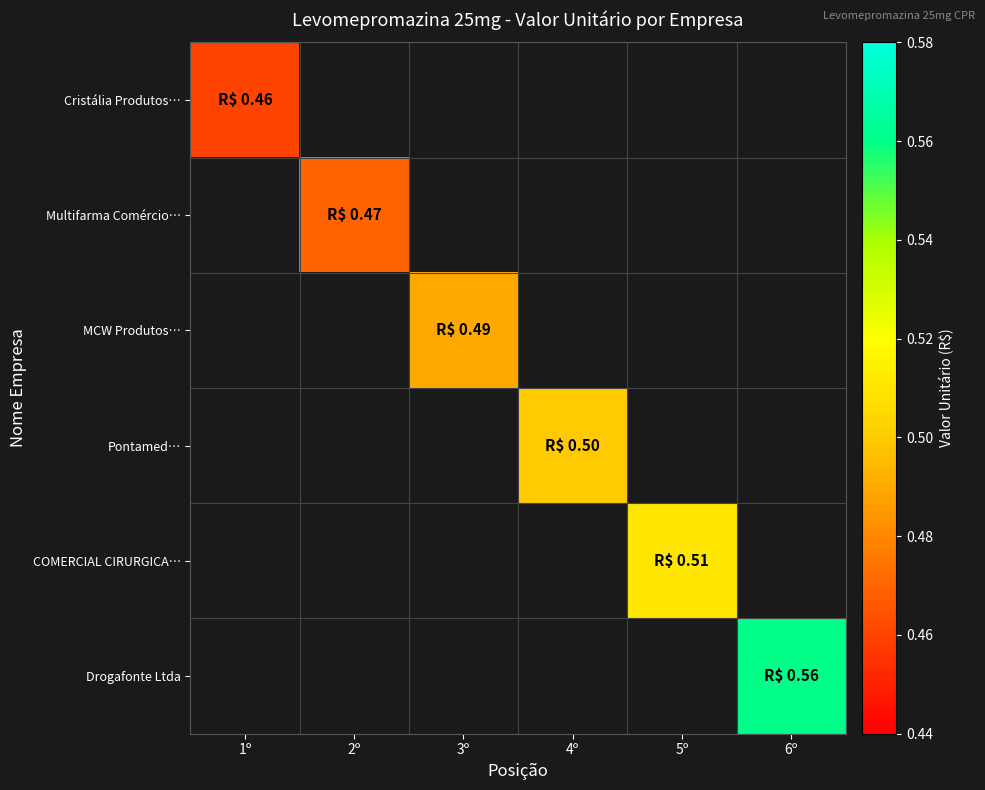

How many positive values does the Pontamed… series have?

1